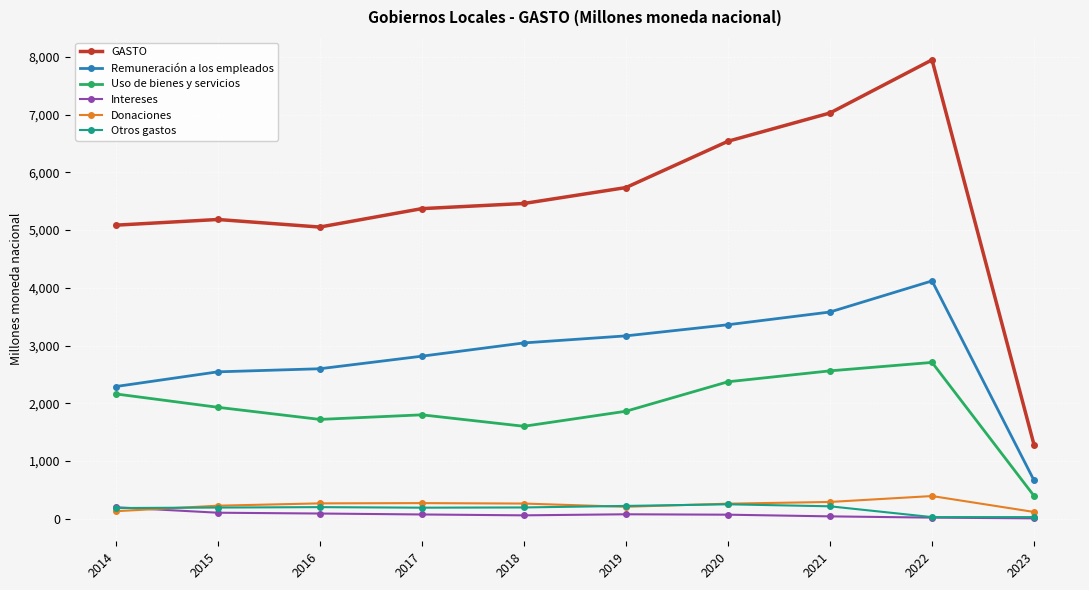

Which series has the widest spread of values?

GASTO